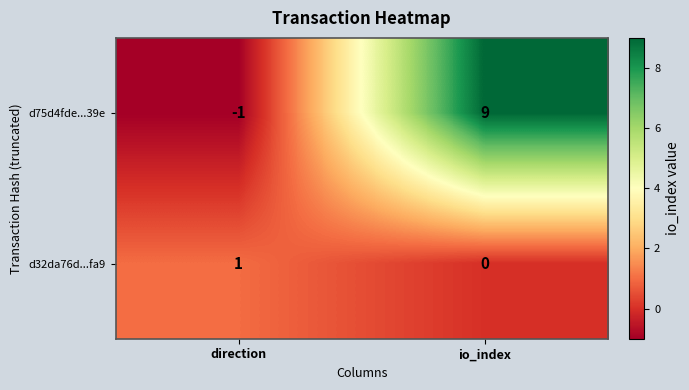

At direction, list the series in order from largest to smallest.

d32da76d...fa9, d75d4fde...39e